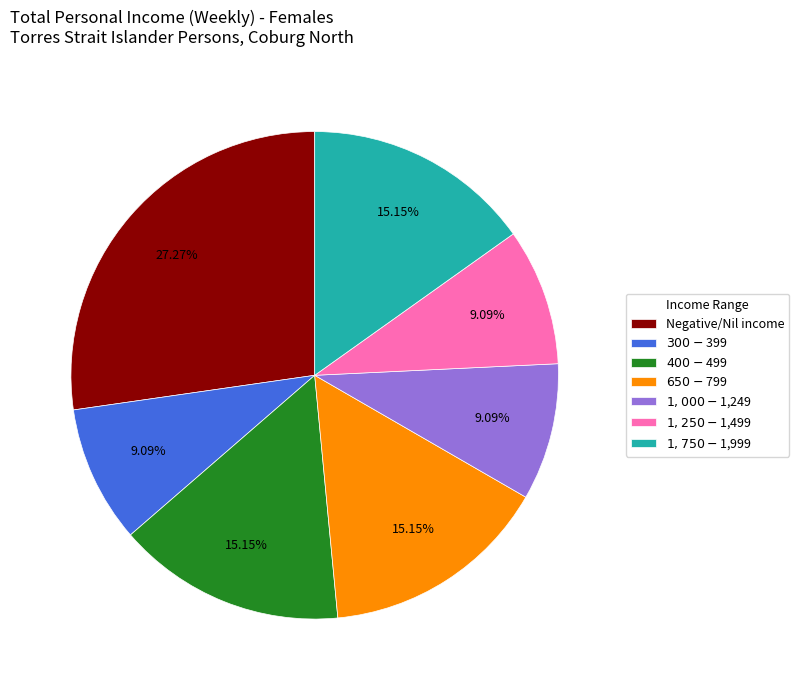

To the nearest percent, what percentage of the pie is $400-$499?

15%